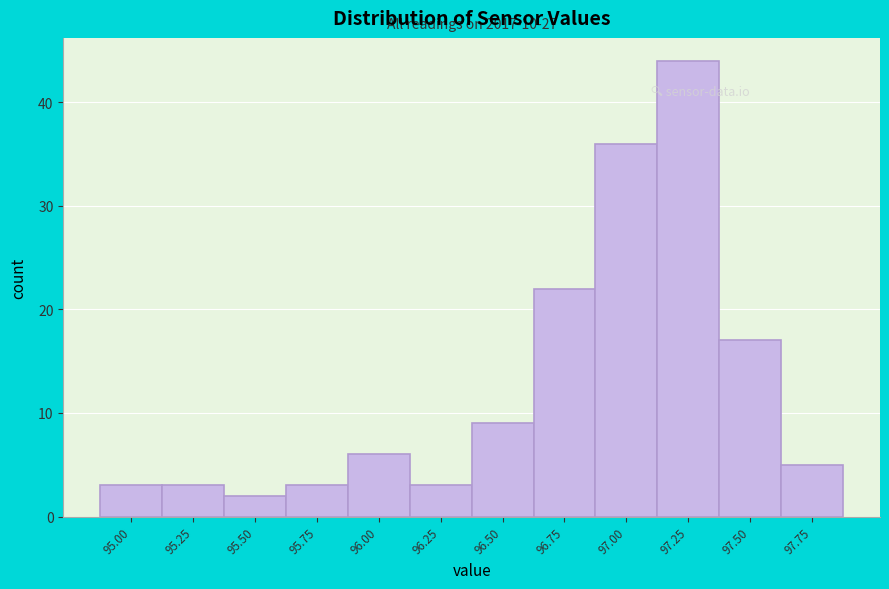

Reading left to right, extract all data points from this chart.

3	3	2	3	6	3	9	22	36	44	17	5